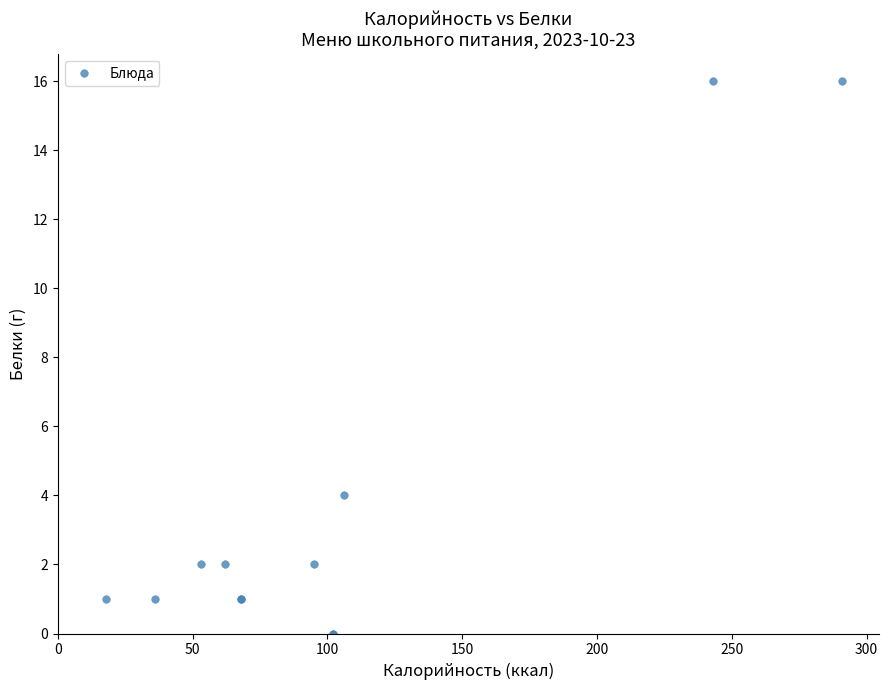

What Y value in the scatter plot is closest to 8?

4